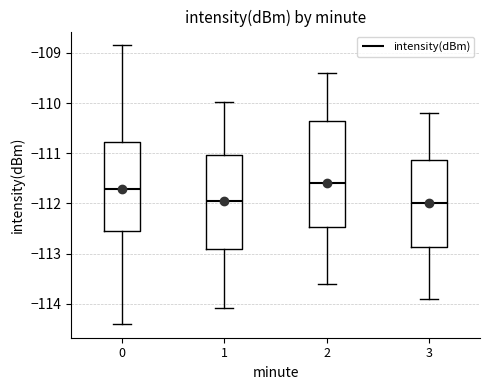

Reading left to right, transcribe this box plot: for each box, give where its median line is, the range the box spans, and where its two whiskers end, as read against the y-axis. The values are not printed on the chart, so give them approximately, as read against the axis.

0: median -111.7, box -112.5 to -110.8, whiskers -114.4 to -108.9
1: median -112.0, box -112.9 to -111.0, whiskers -114.1 to -110.0
2: median -111.6, box -112.5 to -110.3, whiskers -113.6 to -109.4
3: median -112.0, box -112.9 to -111.1, whiskers -113.9 to -110.2